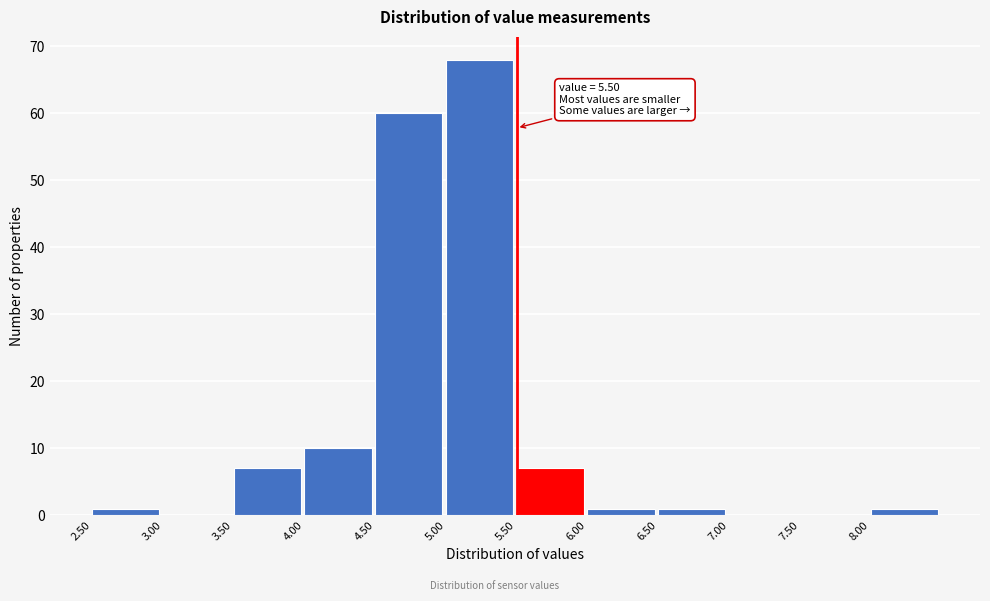

Over which range of the x-axis is the bar tallest?

5.0 to 5.5